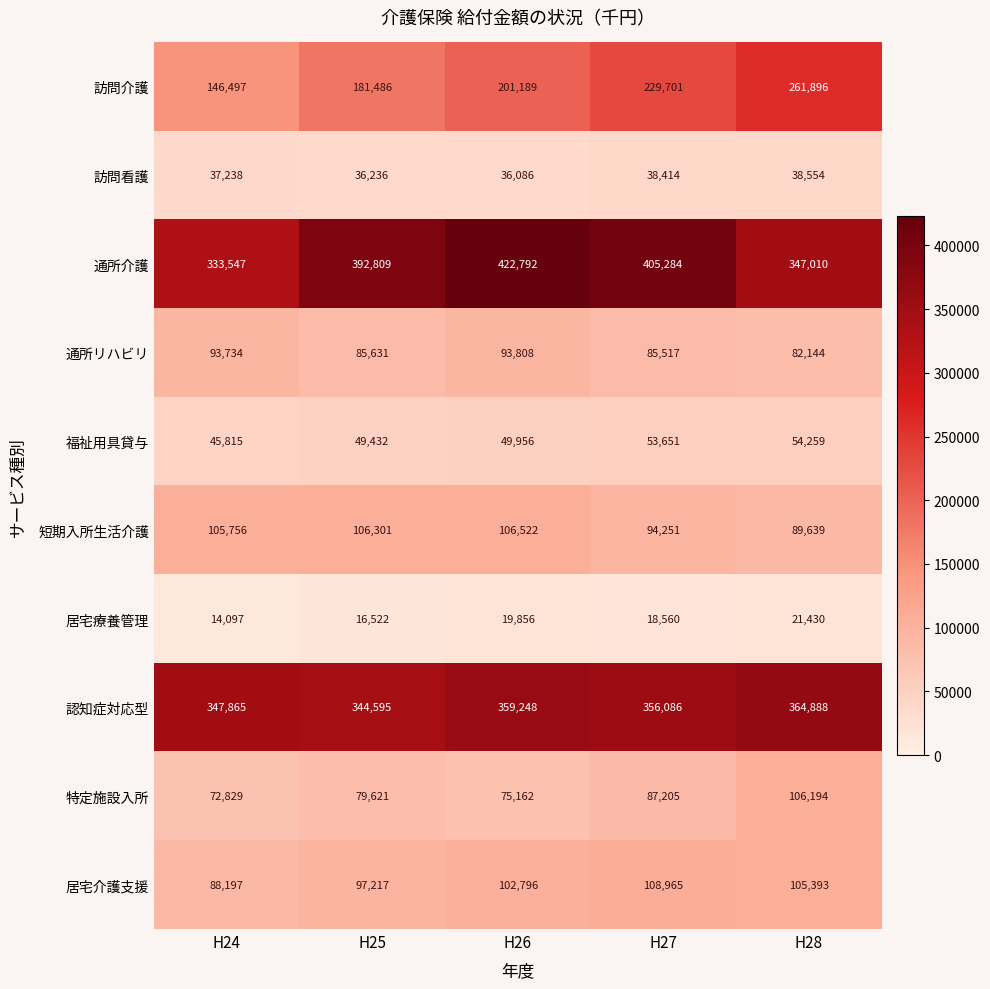

Which category has the lowest value across all series?

H24